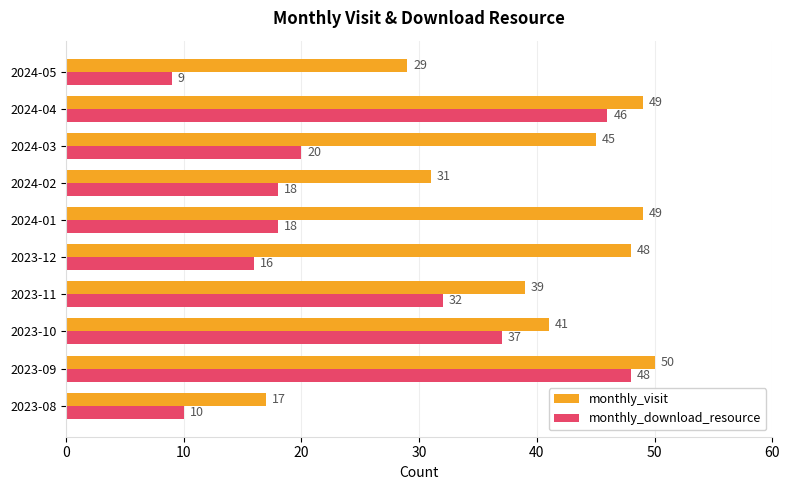

How many data points does each series have?

10